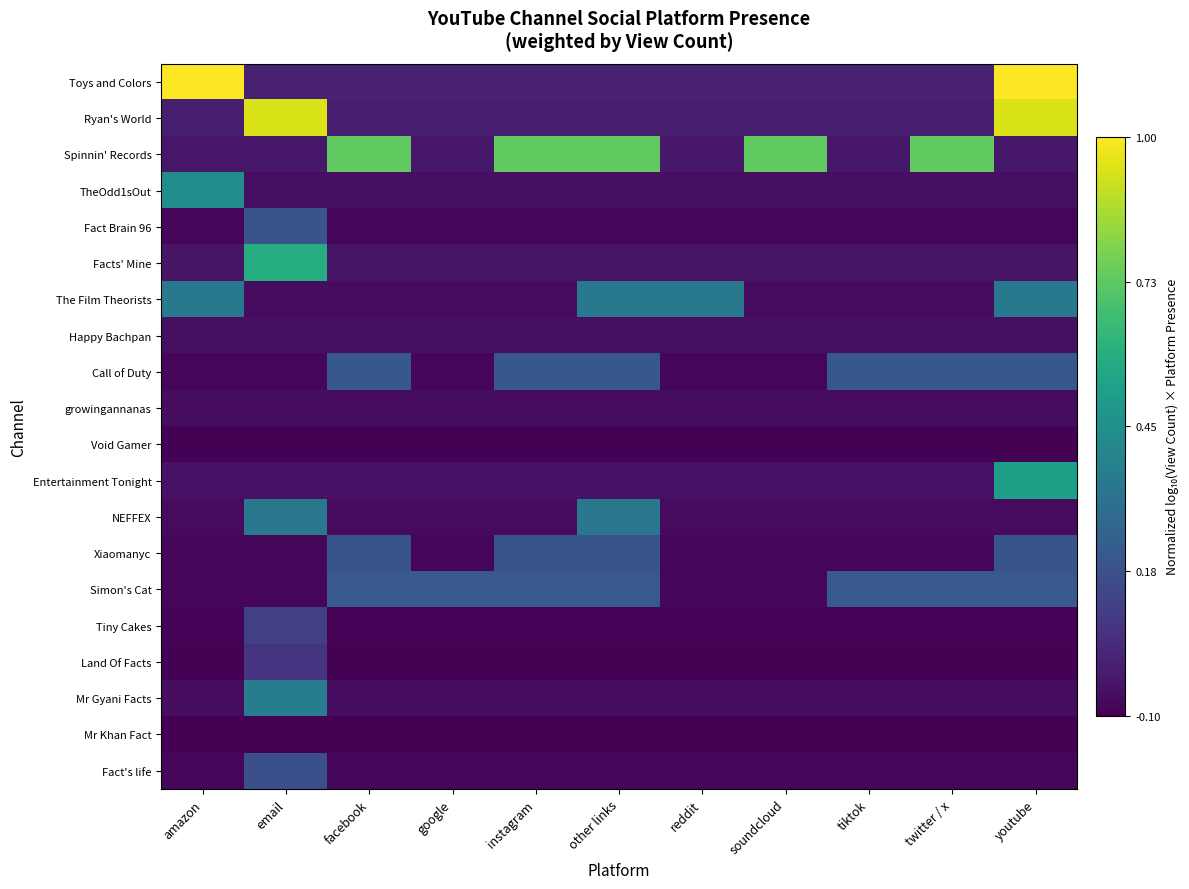

Between youtube and twitter / x, which is larger?

youtube